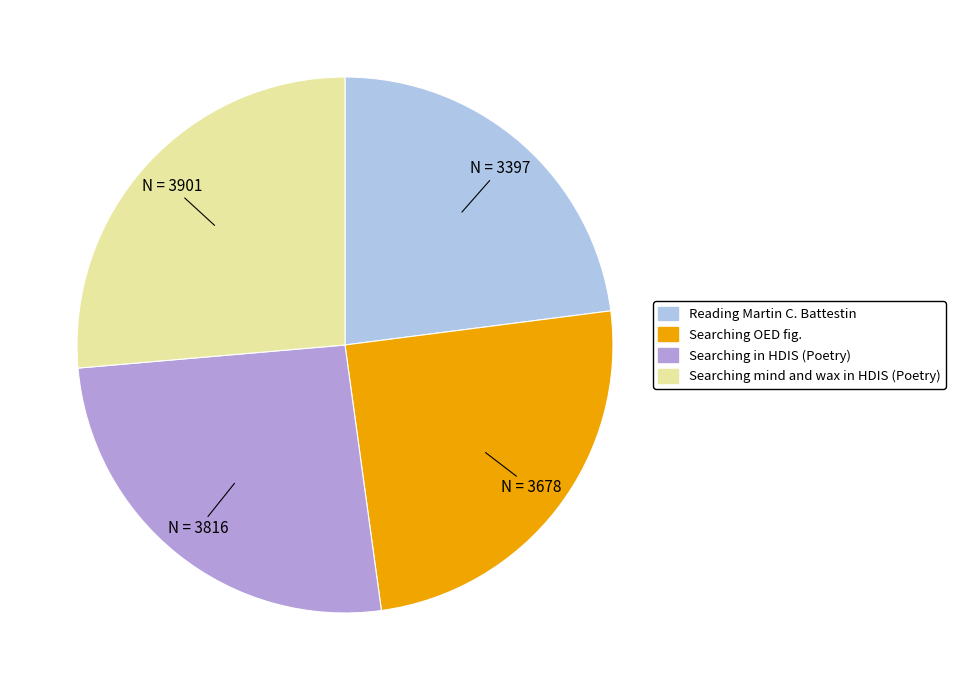

The Searching in HDIS (Poetry) slice represents 26% of the pie. True or false?

True